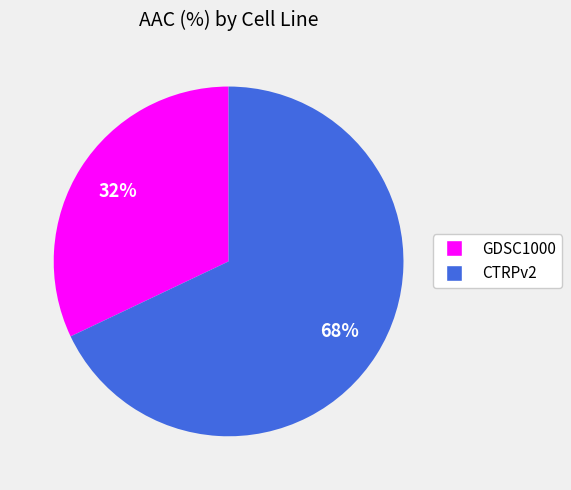

Is CTRPv2 the majority of the pie?

Yes